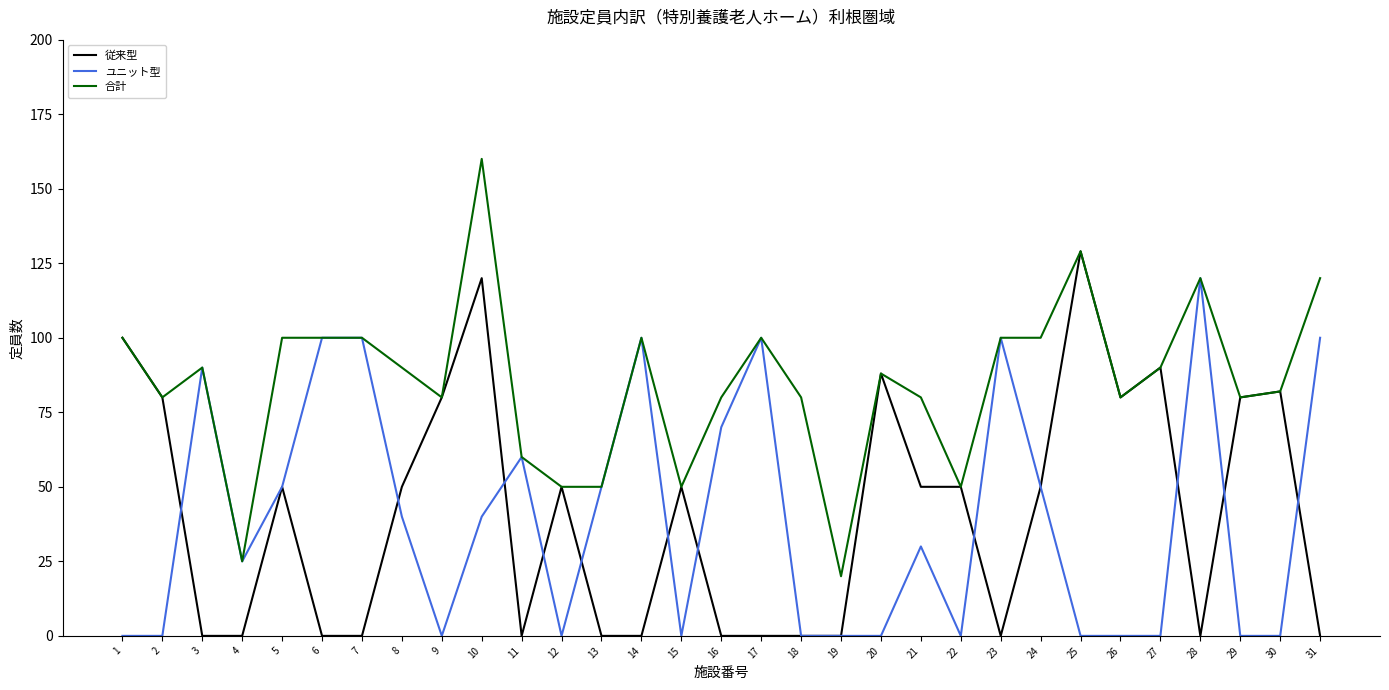

The value of 従来型 at 15 is 81. True or false?

False